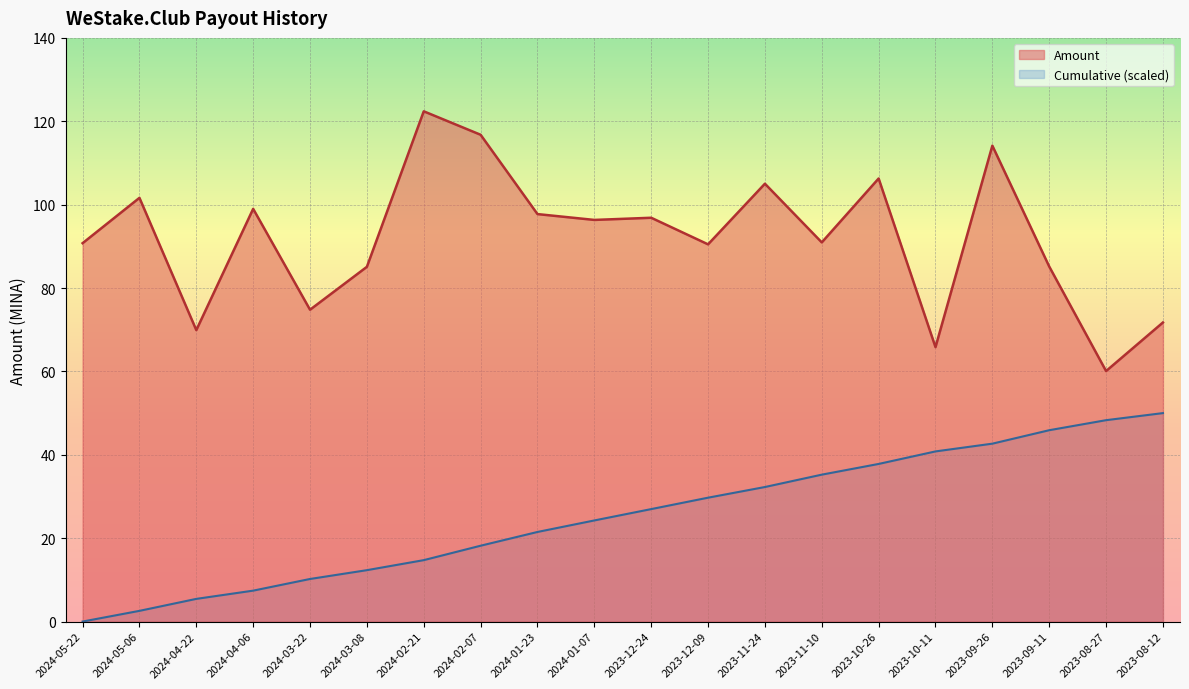

Reading left to right, transcribe all the data shown in this chart.

2024-05-22=90.8	2024-05-06=101.6	2024-04-22=69.9	2024-04-06=99.0	2024-03-22=74.8	2024-03-08=85.1	2024-02-21=122.4	2024-02-07=116.8	2024-01-23=97.7	2024-01-07=96.3	2023-12-24=96.9	2023-12-09=90.5	2023-11-24=105.0	2023-11-10=90.9	2023-10-26=106.3	2023-10-11=65.8	2023-09-26=114.1	2023-09-11=85.2	2023-08-27=60.1	2023-08-12=71.7